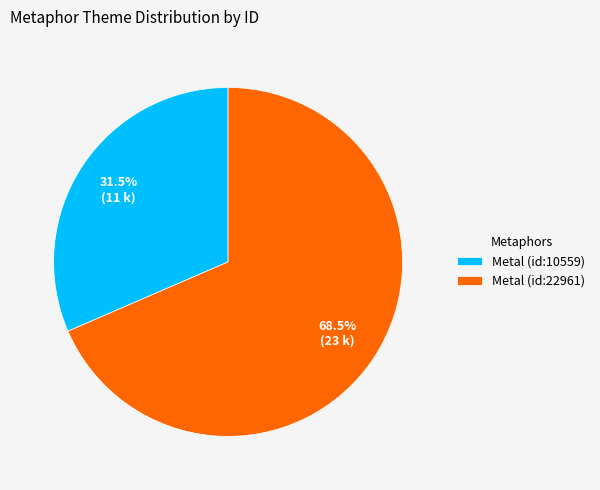

The Metal (id:10559) slice represents 41% of the pie. True or false?

False